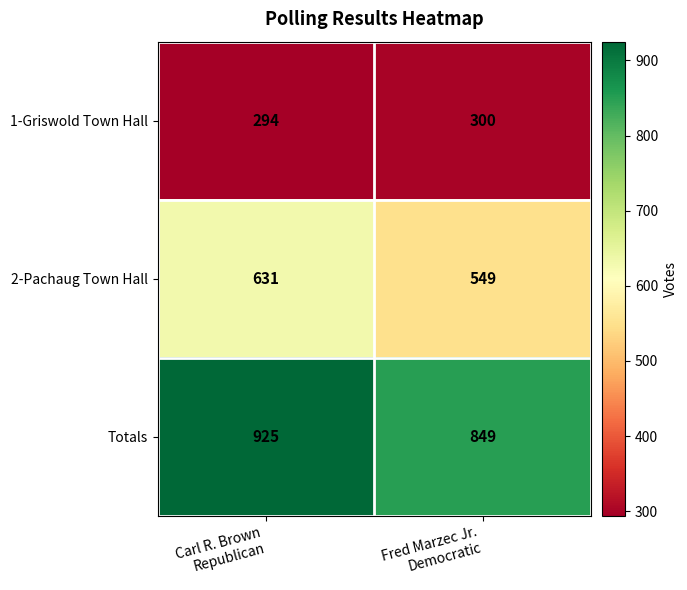

At how many categories does at least one series exceed 659?

2